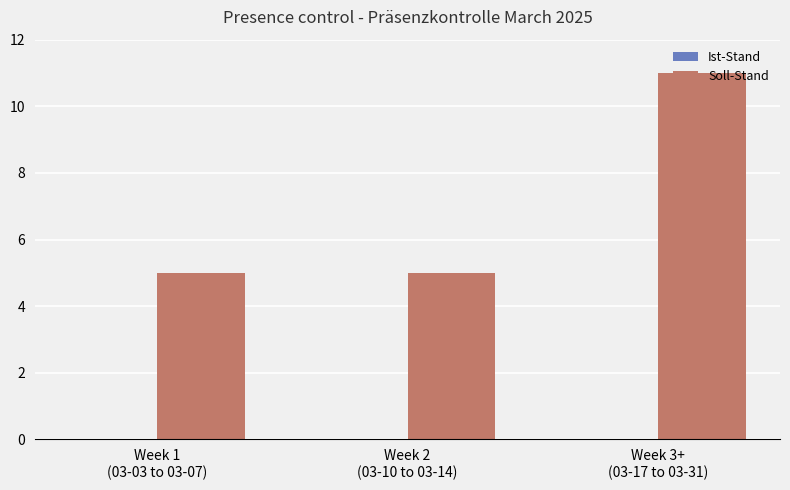

What is the value of the 1st bar from the left?

5